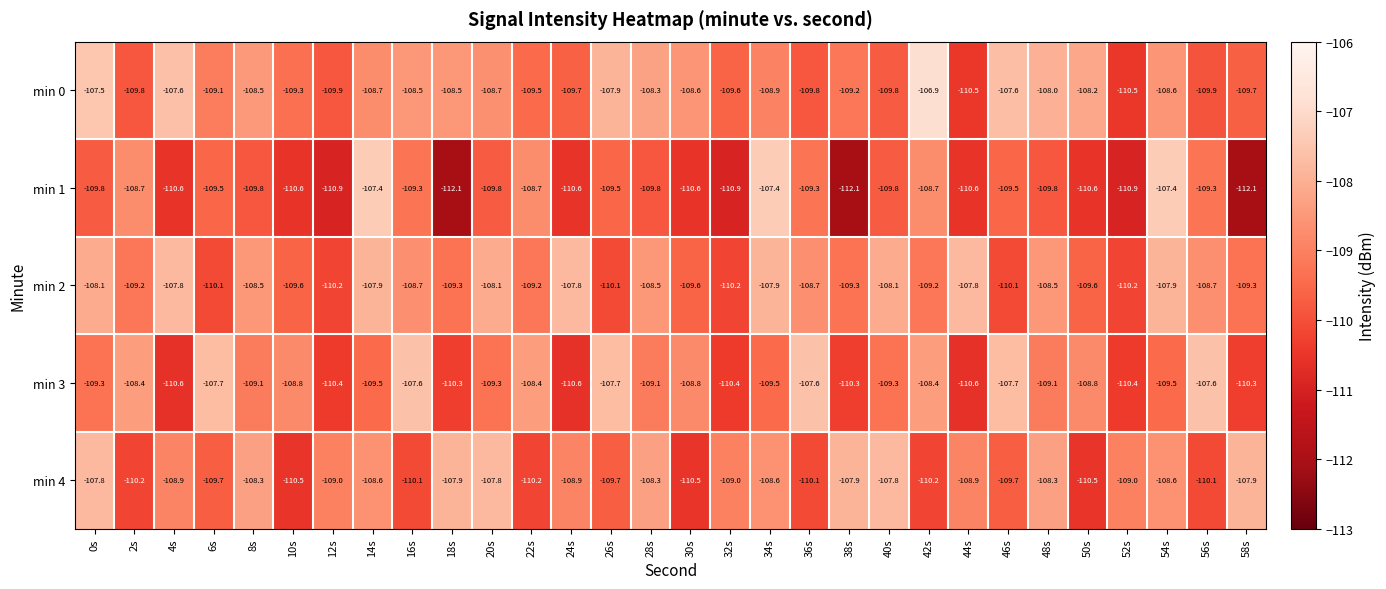

What is the total value across all series at 40s?

-544.8